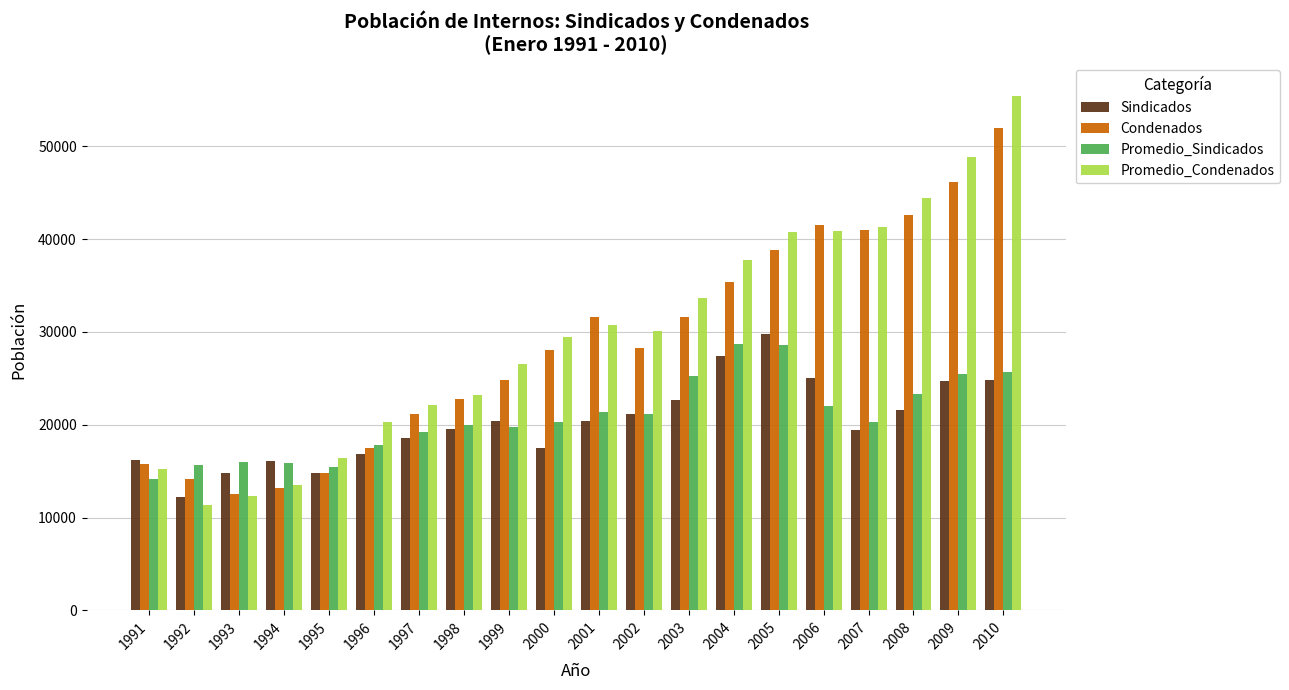

How many bars are there in each group?

4